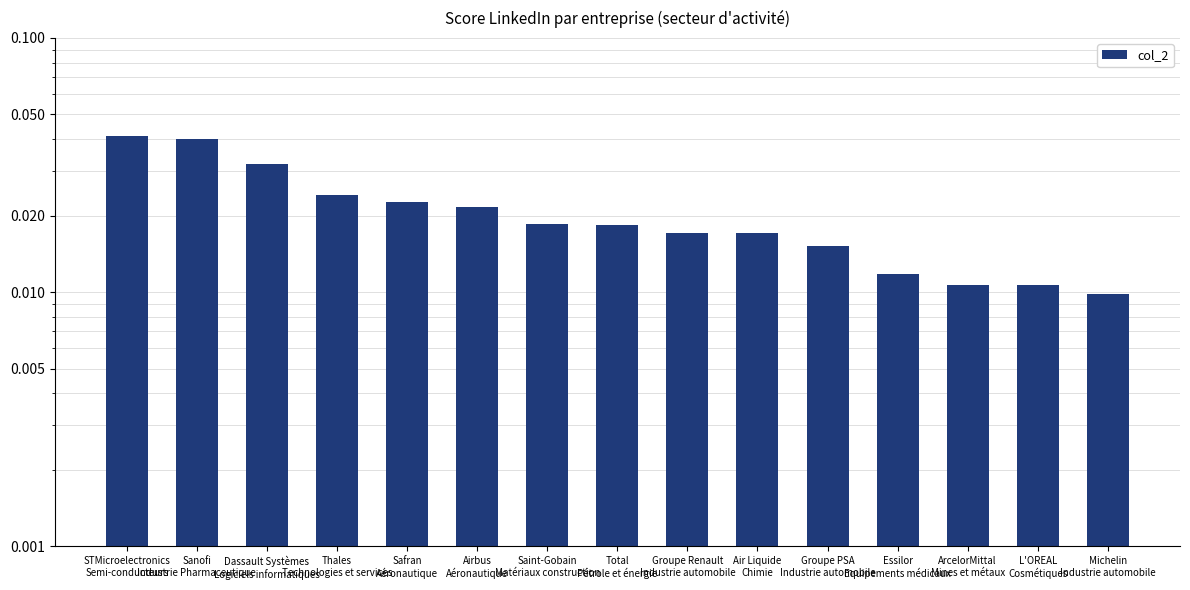

List the labels in order of value, largest first.

STMicroelectronics
Semi-conducteurs, Sanofi
Industrie Pharmaceutique, Dassault Systèmes
Logiciels informatiques, Thales
Technologies et services, Safran
Aéronautique, Airbus
Aéronautique, Saint-Gobain
Matériaux construction, Total
Pétrole et énergie, Groupe Renault
Industrie automobile, Air Liquide
Chimie, Groupe PSA
Industrie automobile, Essilor
Equipements médicaux, ArcelorMittal
Mines et métaux, L'OREAL
Cosmétiques, Michelin
Industrie automobile